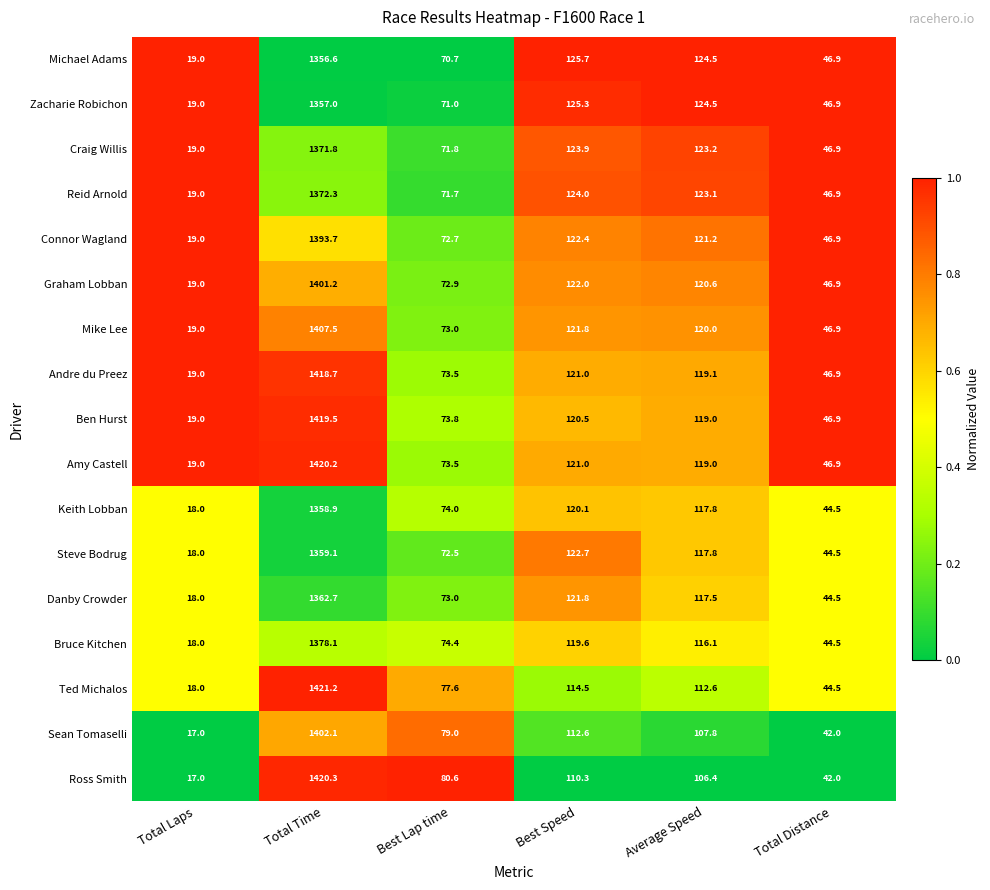

At which category is the sum across all series the highest?

Total Time